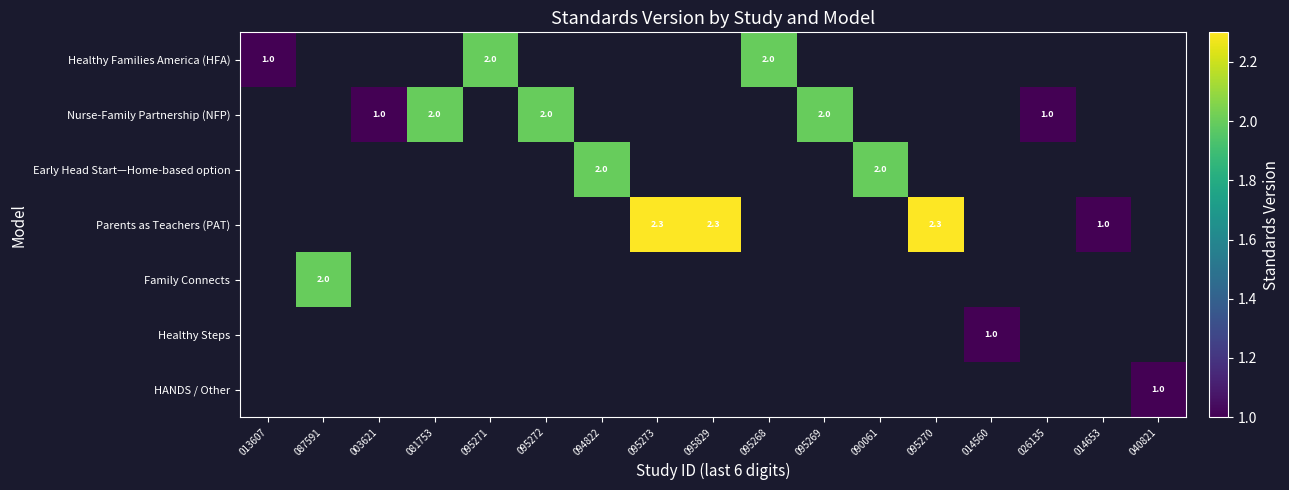

The Healthy Families America (HFA) series shows 1.4 at 013607. True or false?

False